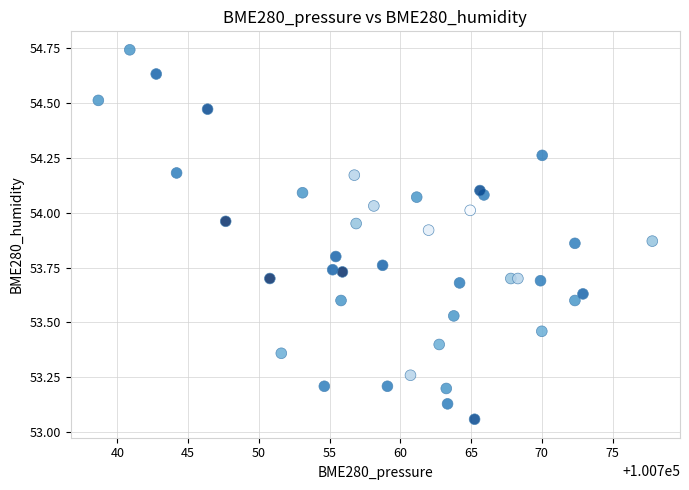

What is the range of X values (max minus min)?

39.1